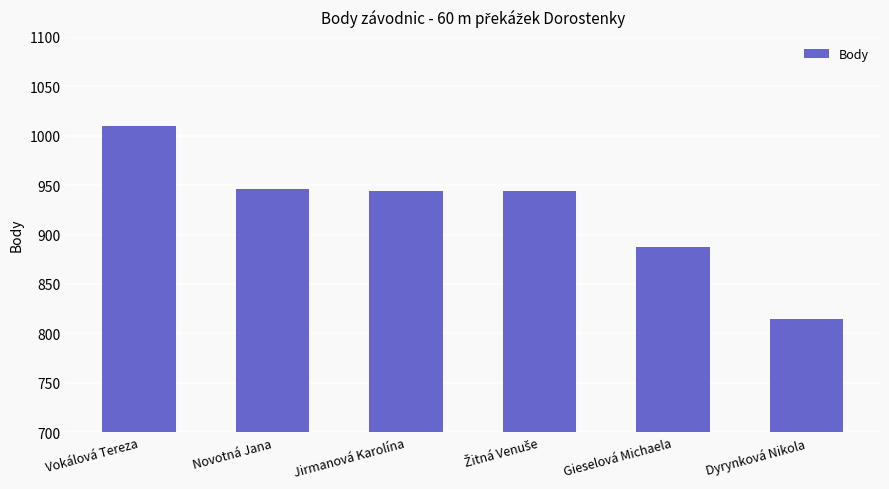

Read the value at Gieselová Michaela, to the nearest 5.

885